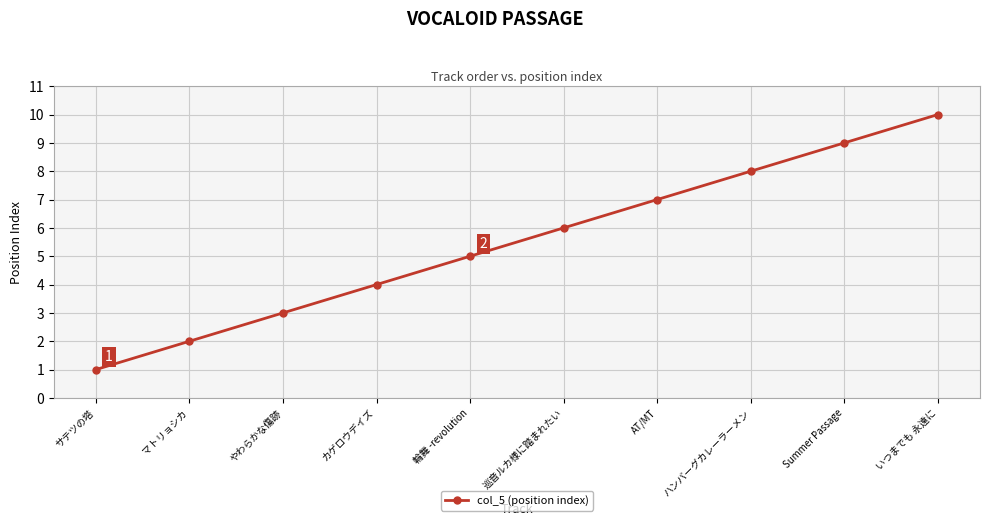

What is the difference between the maximum and minimum values?

9